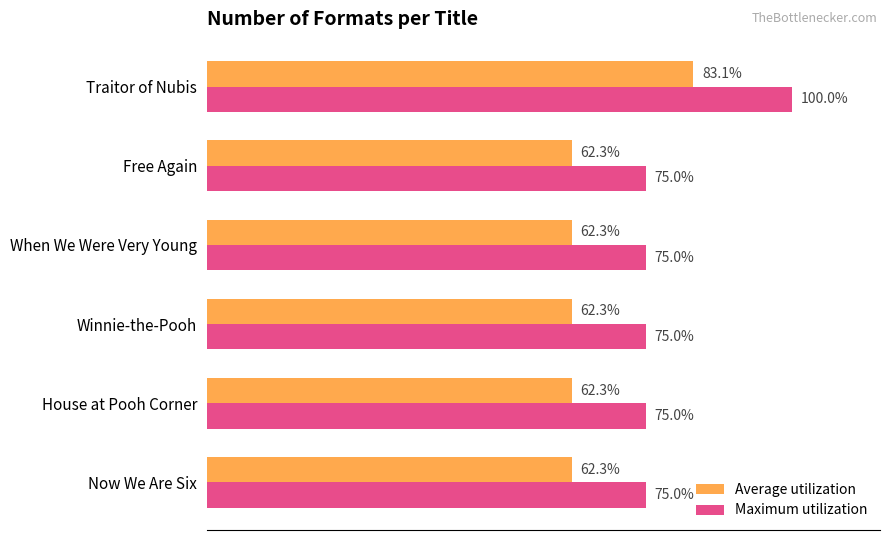

At which category does the chart reach its peak across all series?

Traitor of Nubis